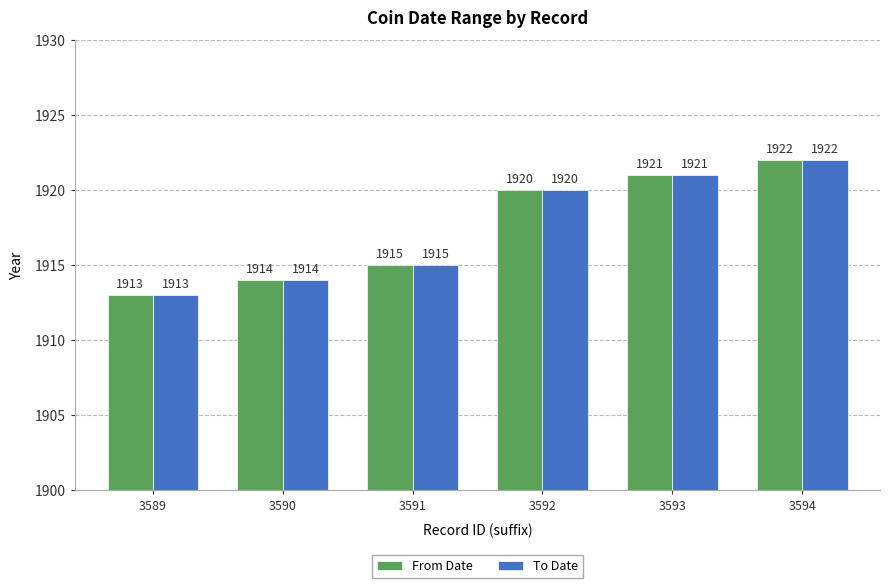

What is the sum of the To Date values at 3592 and 3589?

3833